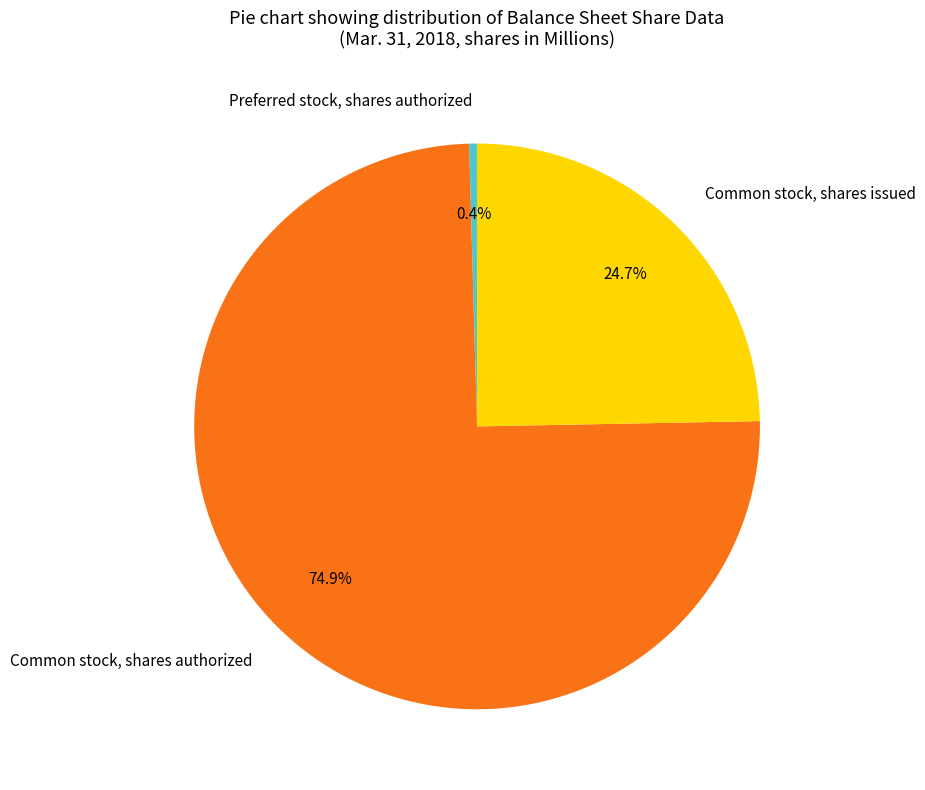

Is there any slice that represents more than half of the pie?

Yes